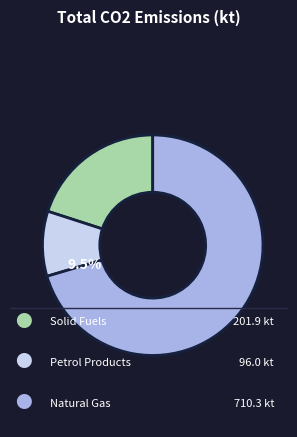

Does any single category account for the majority?

Yes